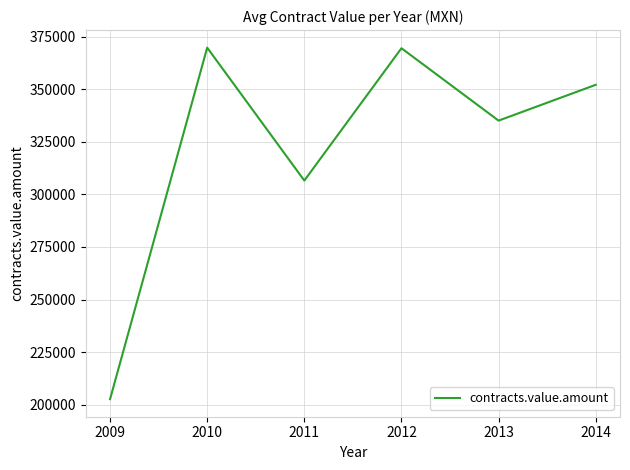

What is the ratio of the value at 2009 to the value at 2014?

0.6